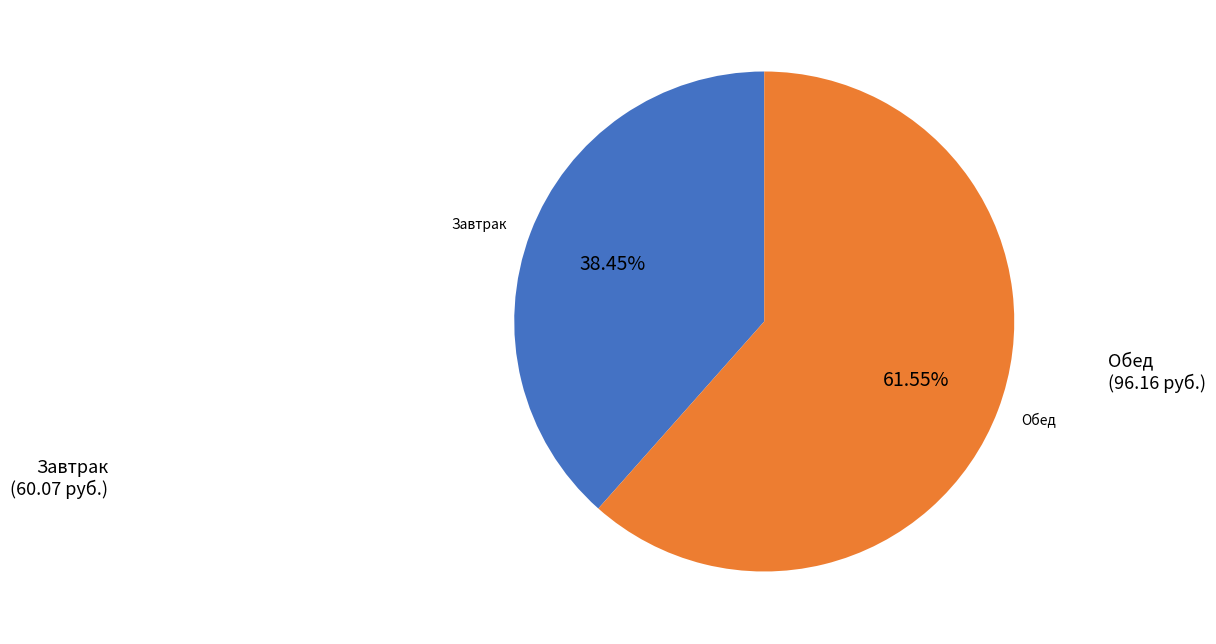

To the nearest percent, what is the difference between the Чай с сахаром and Плов из птицы slice percentages?

41%